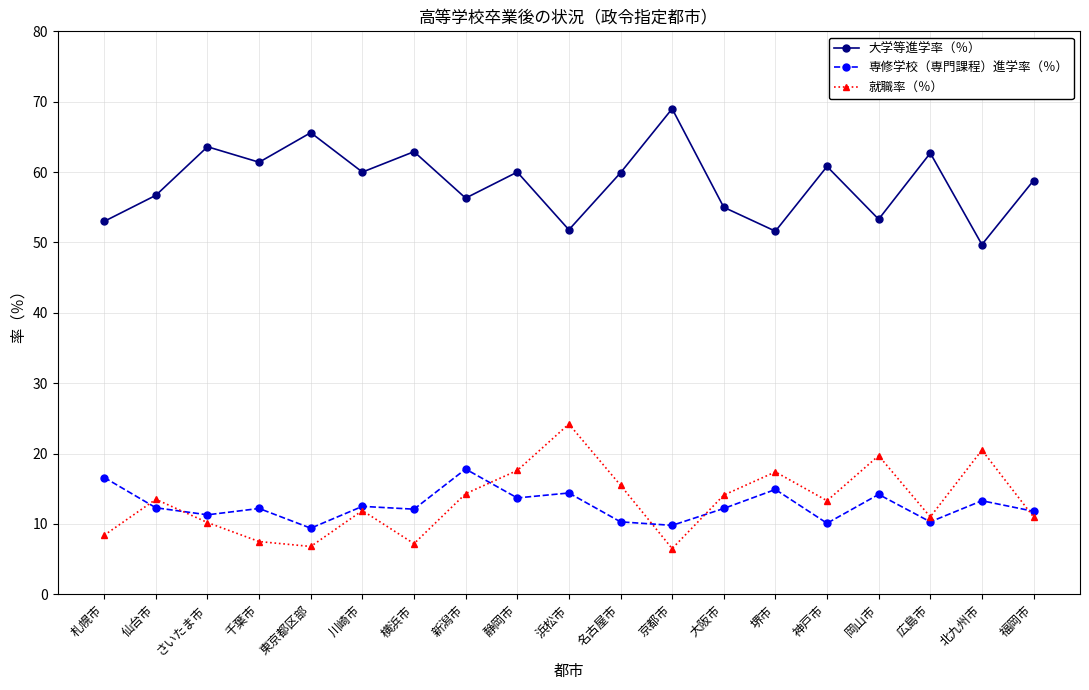

True or false: 大学等進学率（％） and 就職率（％） cross at least once.

False